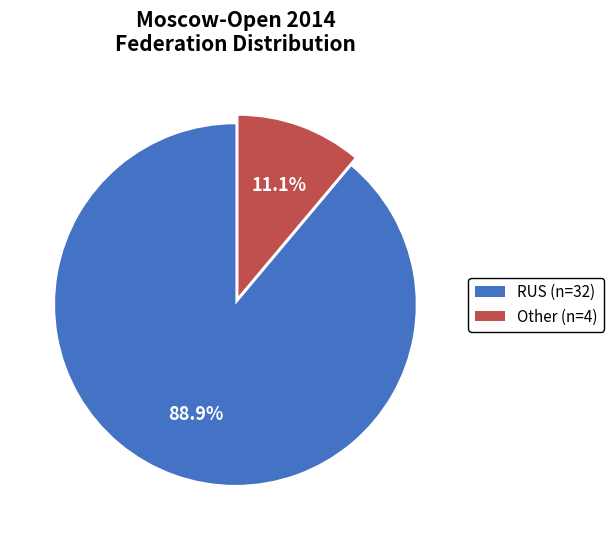

Is there a majority slice in this chart?

Yes